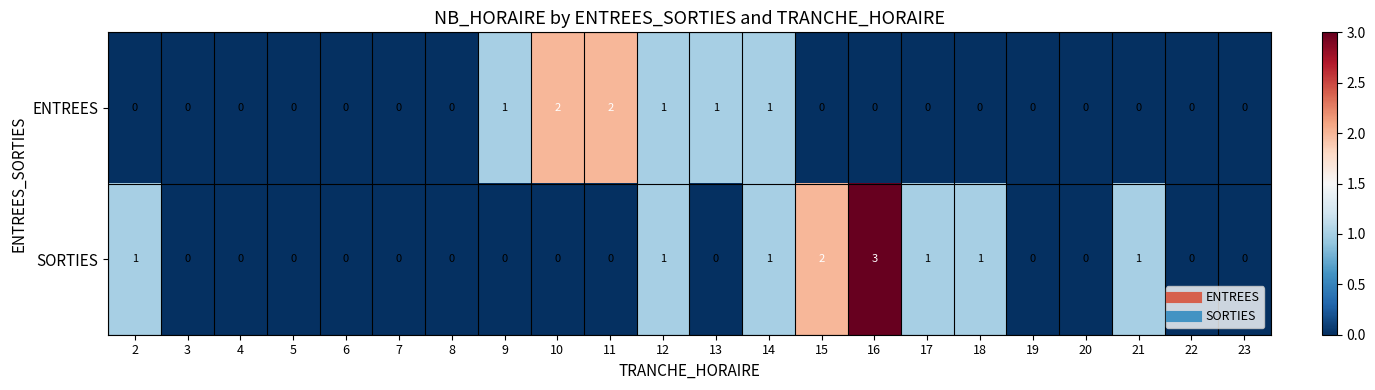

Which series has the largest range (max minus min)?

SORTIES